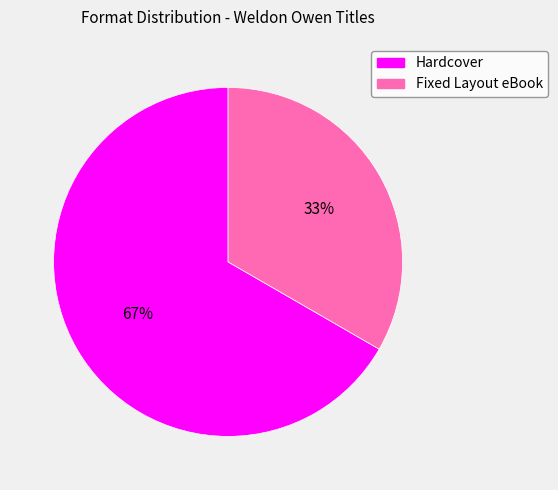

To the nearest percent, what is the average slice percentage?

50%